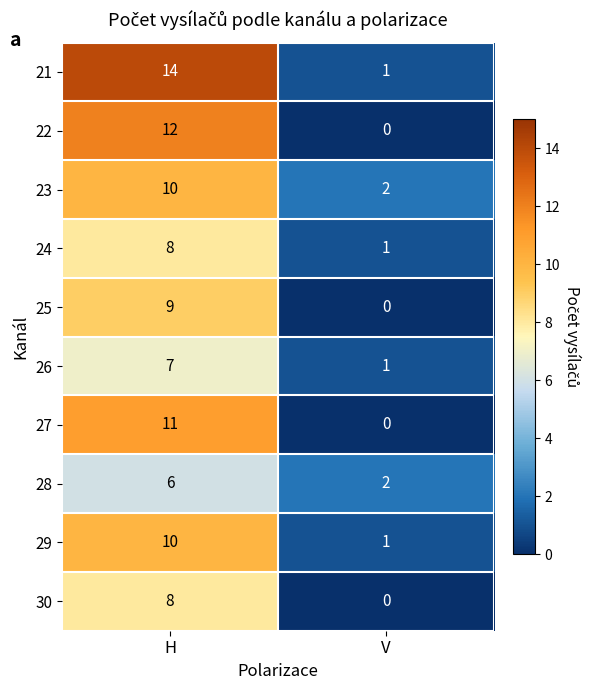

Between H and V, which series saw the biggest shift?

21